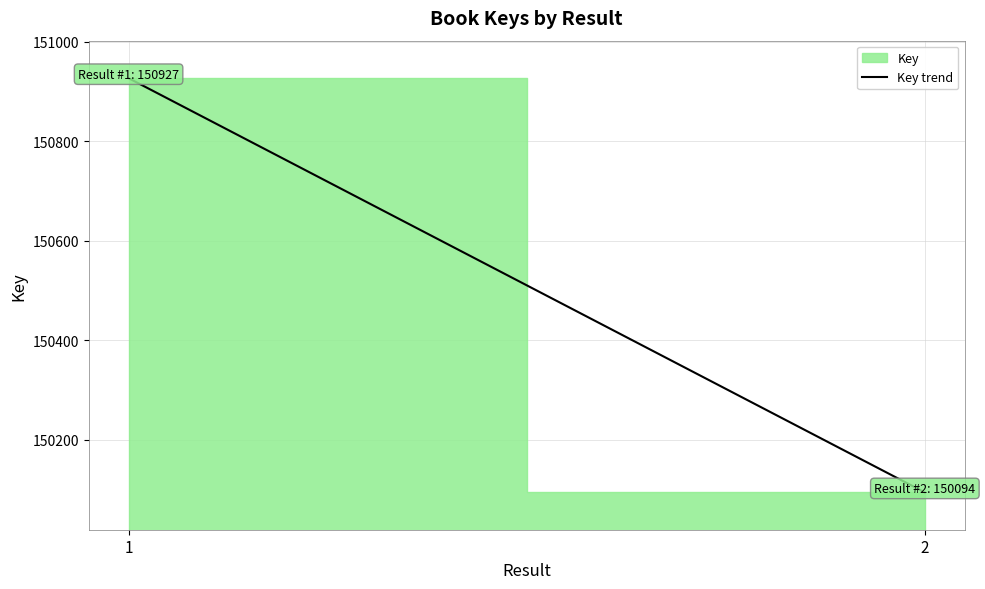

Read the value at 2, to the nearest 50.

150100